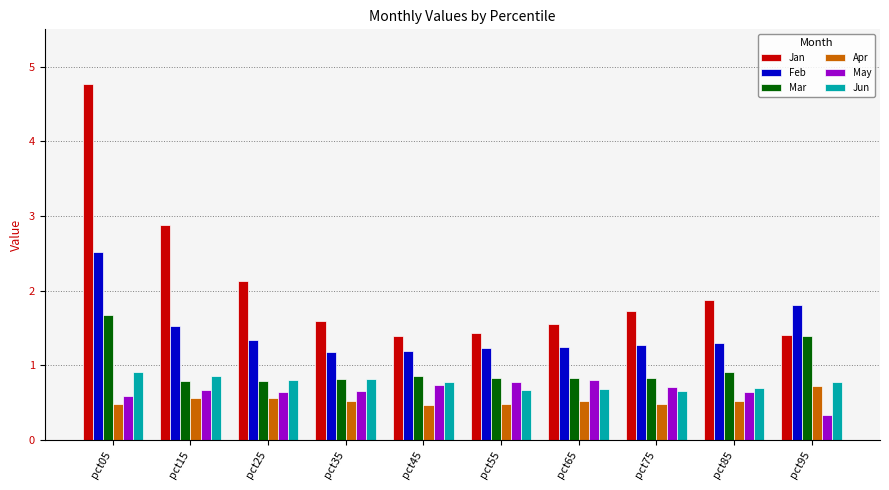

What is the maximum value shown in the chart?

4.8